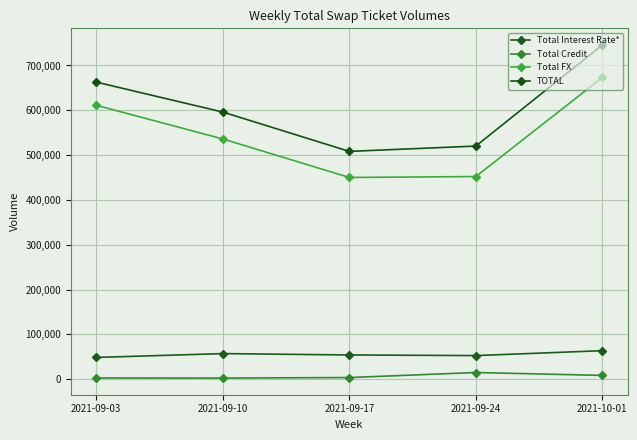

What is the approximate value of Total FX at 2021-09-17?

450199